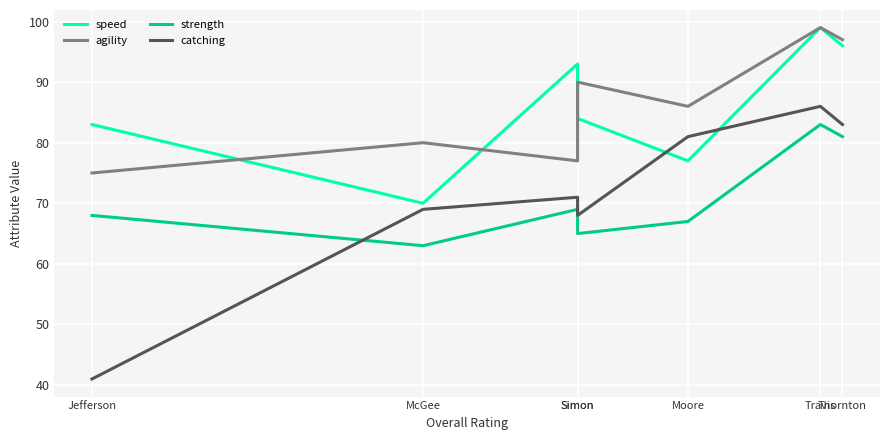

What are all the series names shown in the legend?

speed, agility, strength, catching